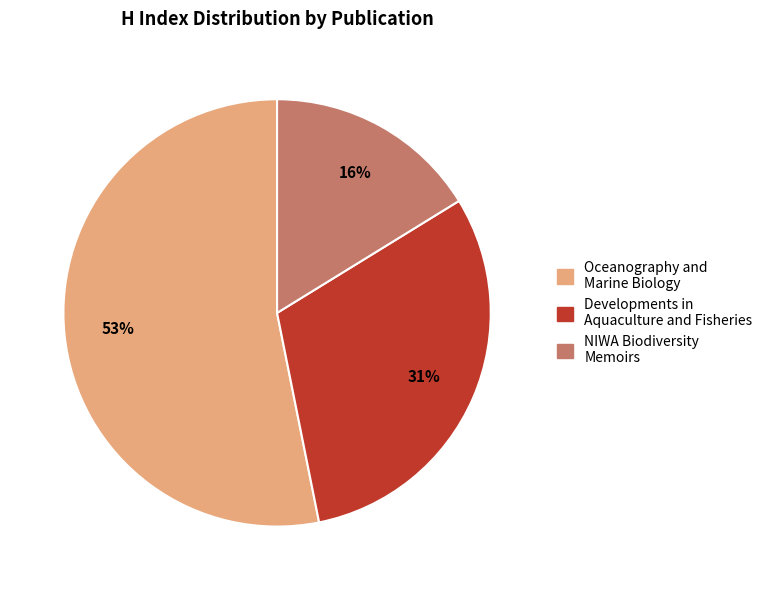

Count the number of slices in the pie.

3